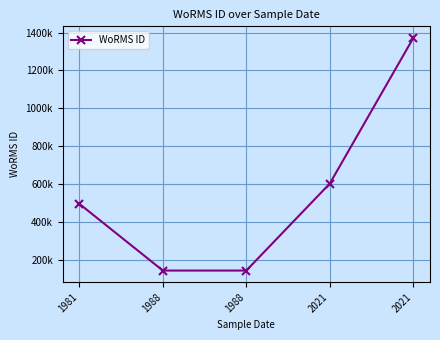

Is this an area chart (filled region under the line)?

No